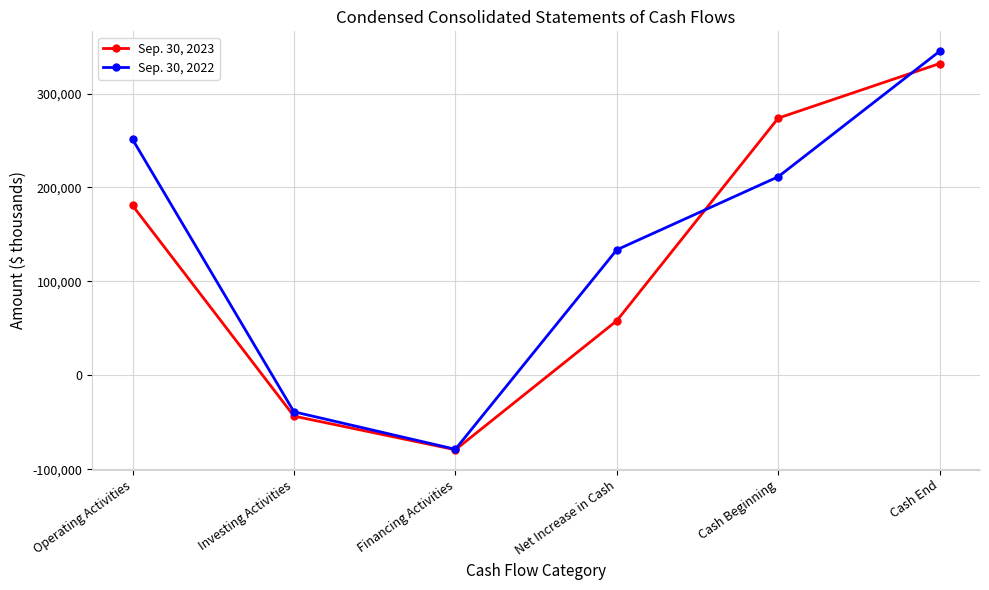

Reading right to left, extract all data points from this chart.

Sep. 30, 2023: 331923	273831	58092	-79283	-43436	180811
Sep. 30, 2022: 345017	211396	133621	-78774	-38883	251278